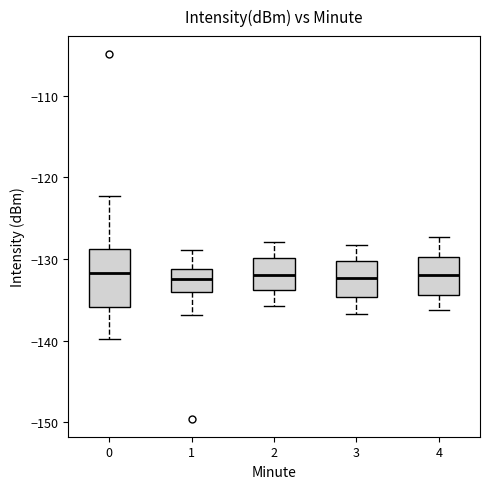

Reading left to right, transcribe this box plot: for each box, give where its median line is, the range the box spans, and where its two whiskers end, as read against the y-axis. The values are not printed on the chart, so give them approximately, as read against the axis.

0: median -132, box -136 to -129, whiskers -140 to -122
1: median -132, box -134 to -131, whiskers -137 to -129
2: median -132, box -134 to -130, whiskers -136 to -128
3: median -132, box -135 to -130, whiskers -137 to -128
4: median -132, box -134 to -130, whiskers -136 to -127